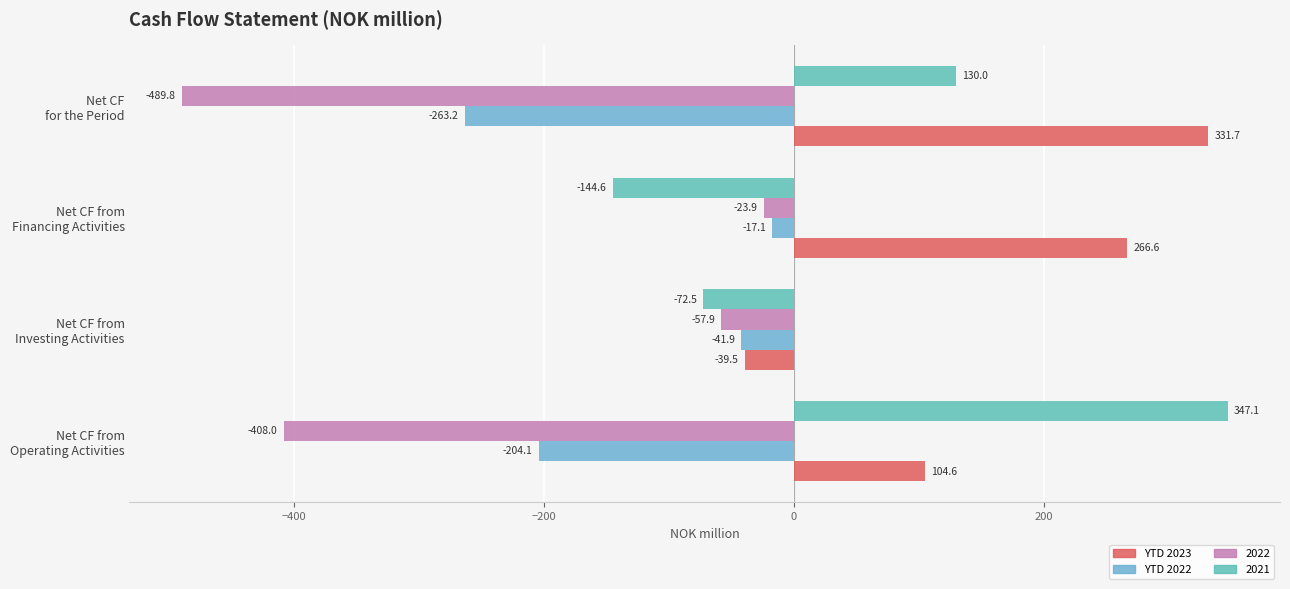

At which category is the sum across all series the highest?

Net CF from
Financing Activities